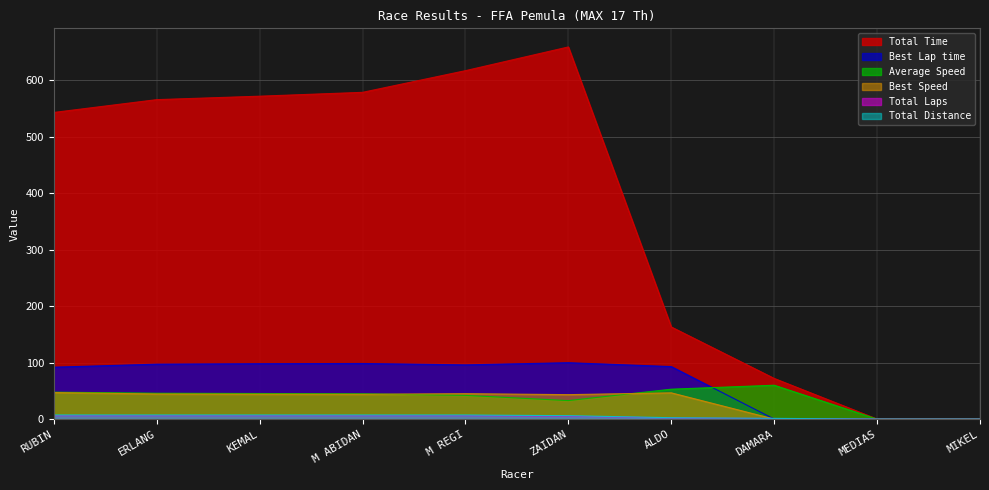

True or false: Best Speed and Total Time intersect in this chart.

False